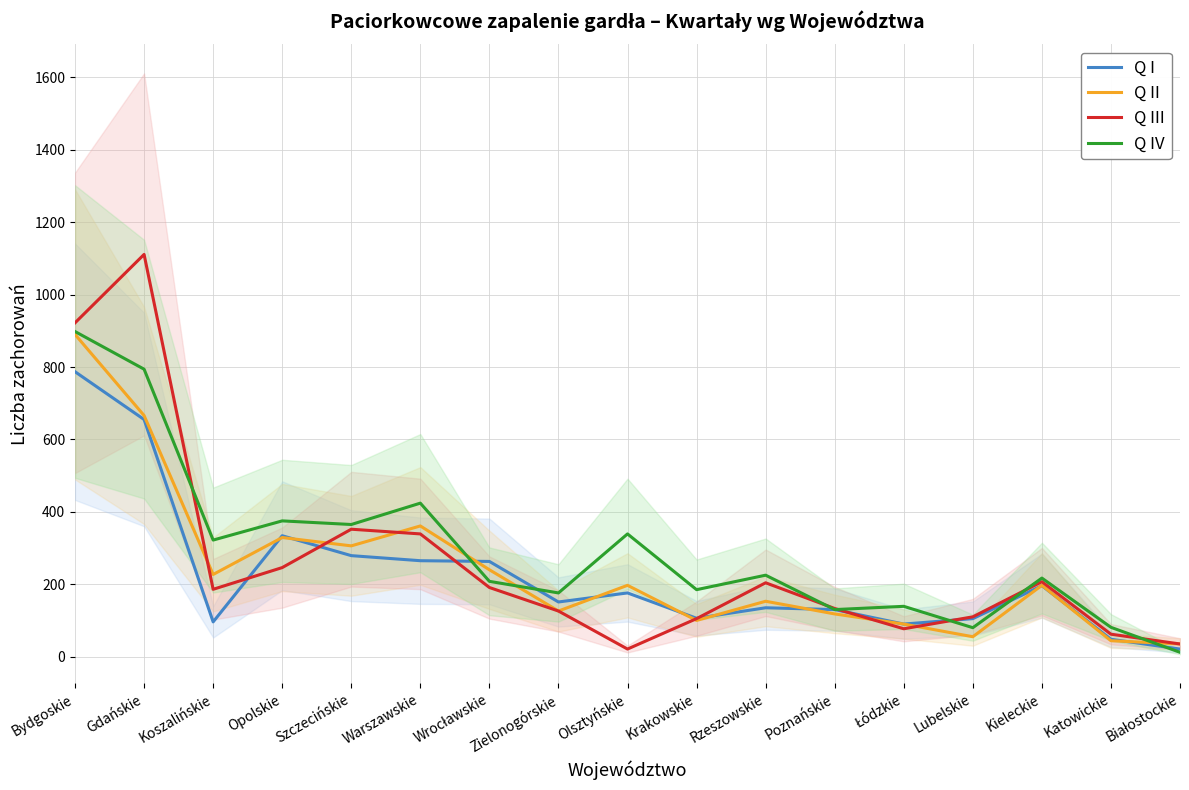

How many interior local peaks does the Q I series have?

4